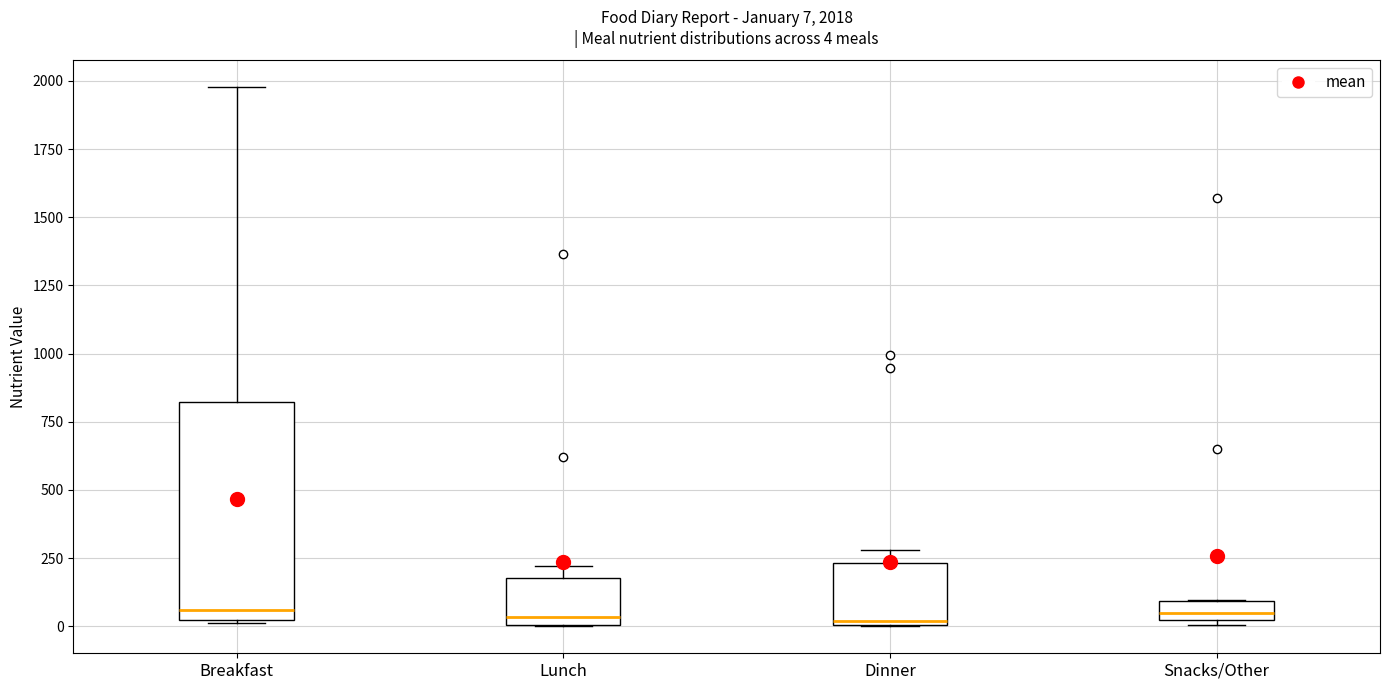

Which box is the tallest, from its lower edge to its upper edge?

Breakfast